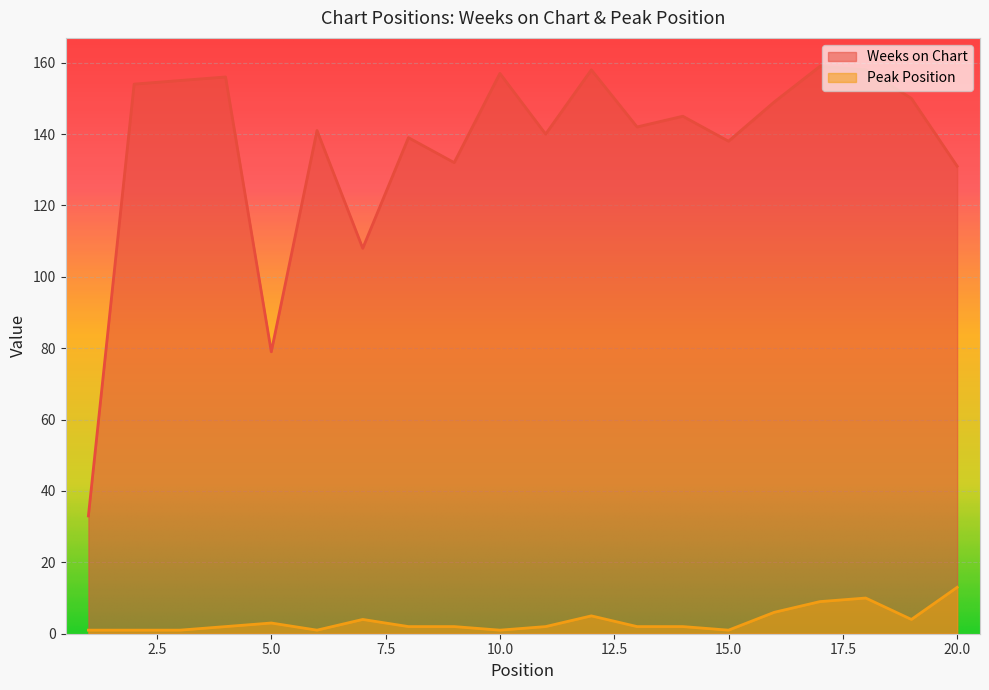

At how many categories does at least one series exceed 157?

3